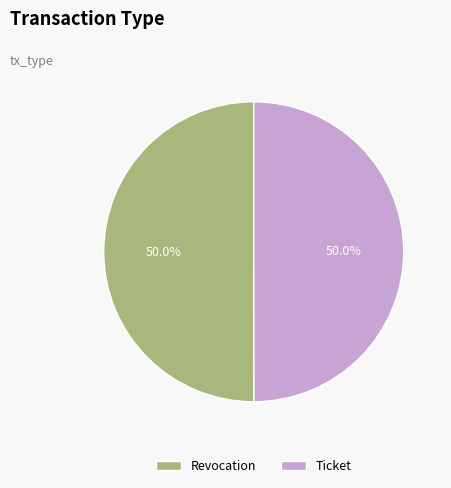

The Revocation slice represents 39% of the pie. True or false?

False